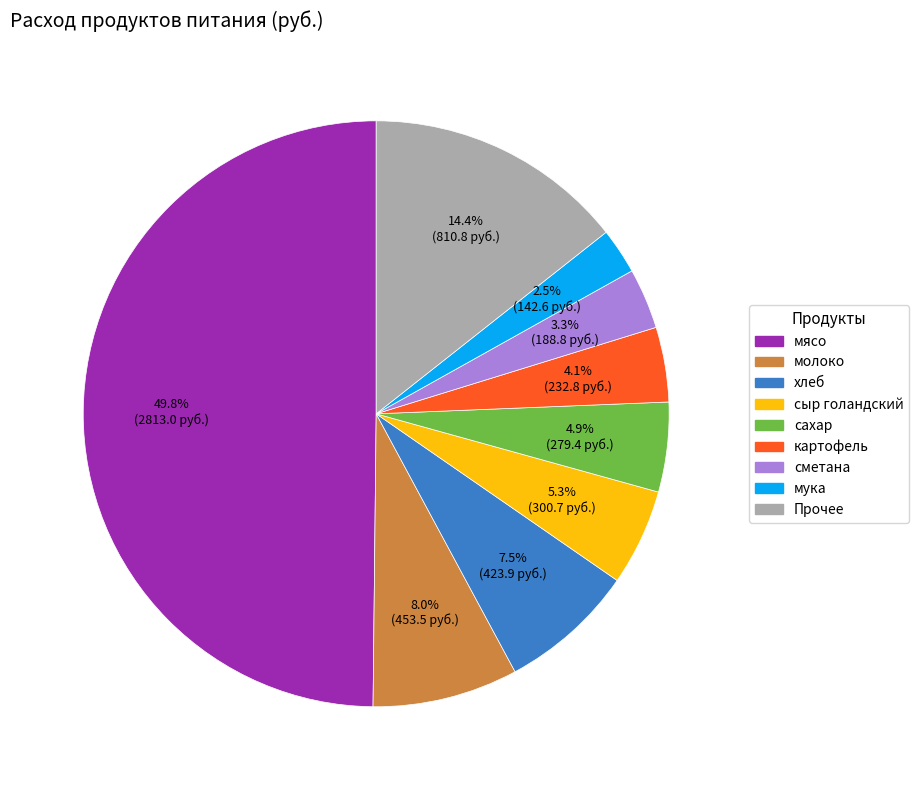

How many segments does this pie chart have?

9